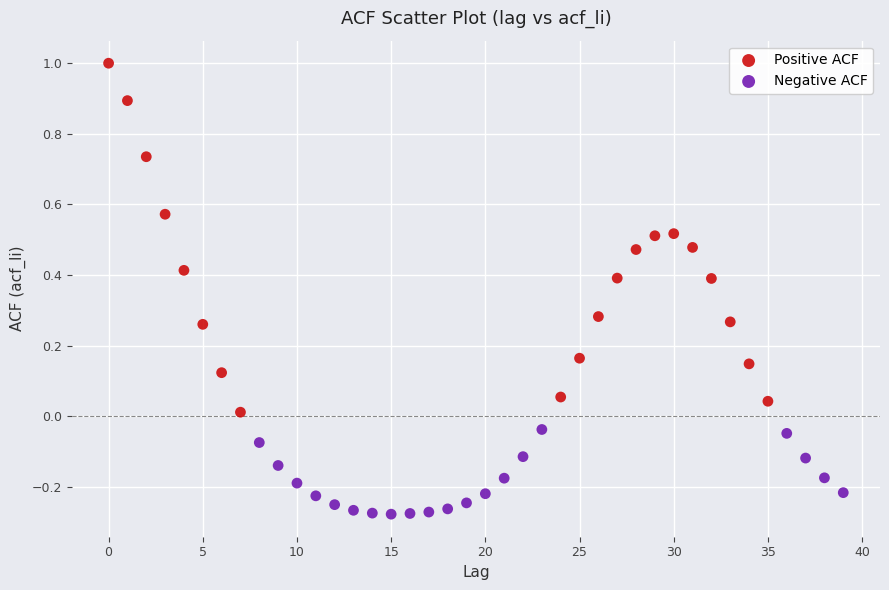

What are all the series names shown in the legend?

Positive ACF, Negative ACF